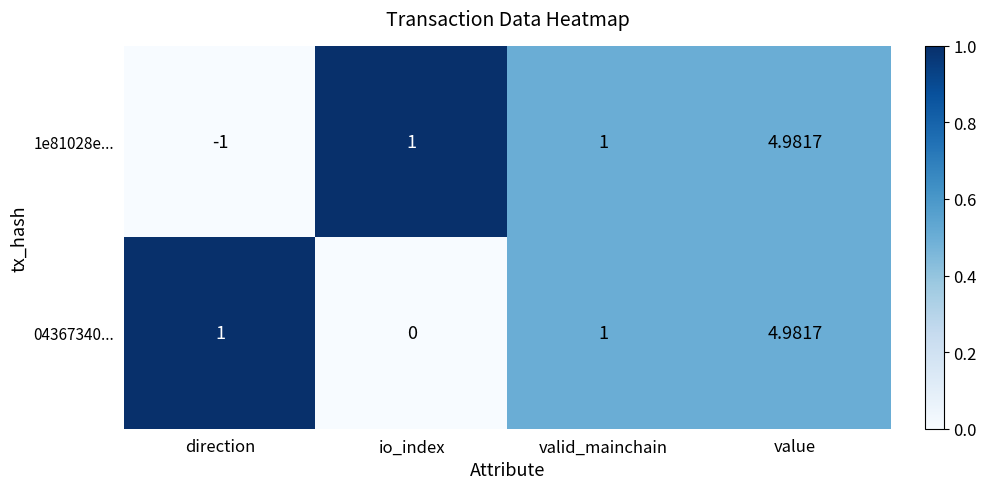

What is the greatest value displayed?

5.0